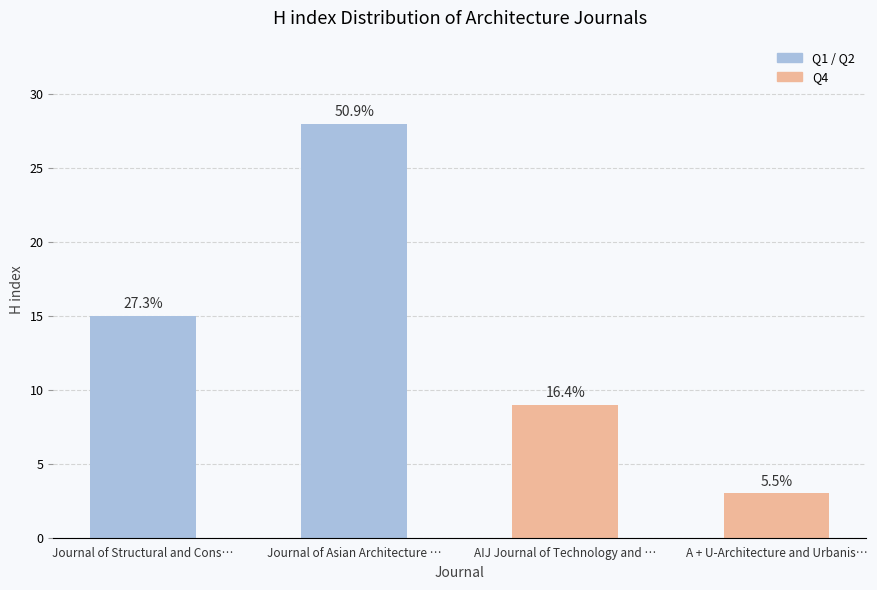

The chart shows a value of 9 at AIJ Journal of Technology and …. True or false?

True